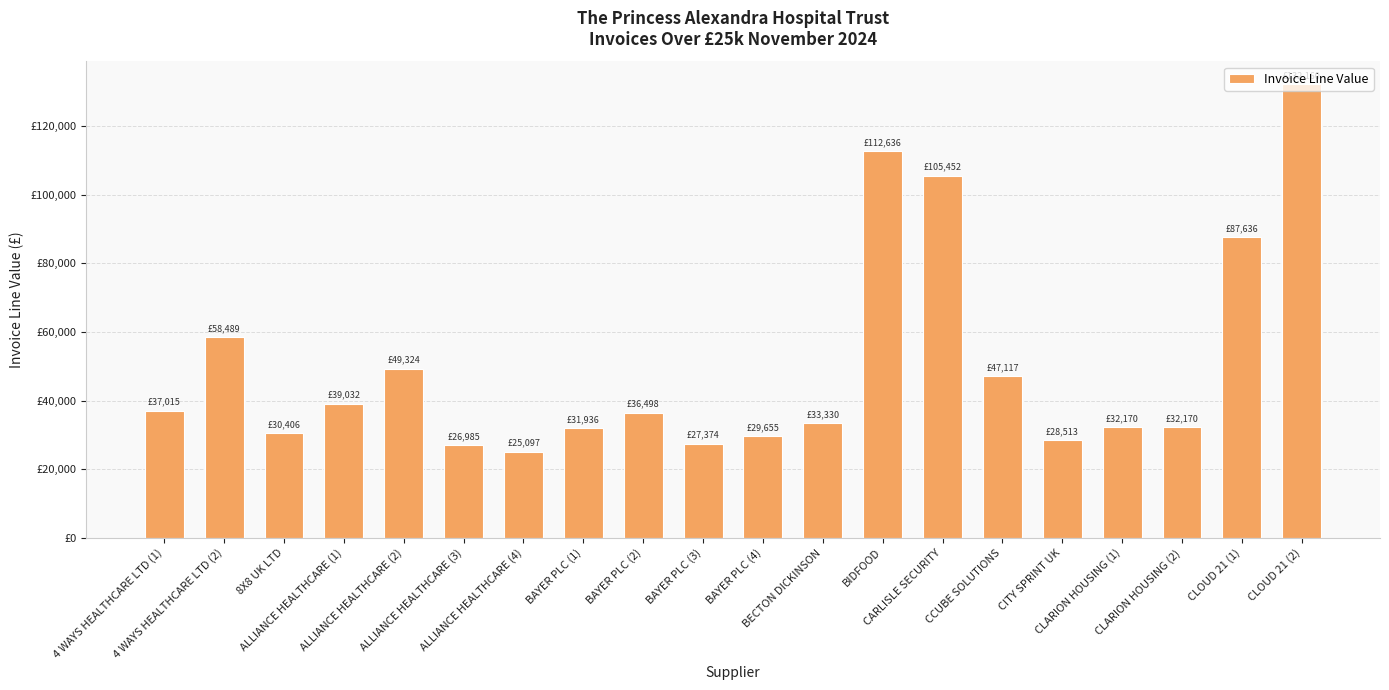

Approximately how many times larger is the value at ALLIANCE HEALTHCARE (3) compared to BAYER PLC (3)?

1.0